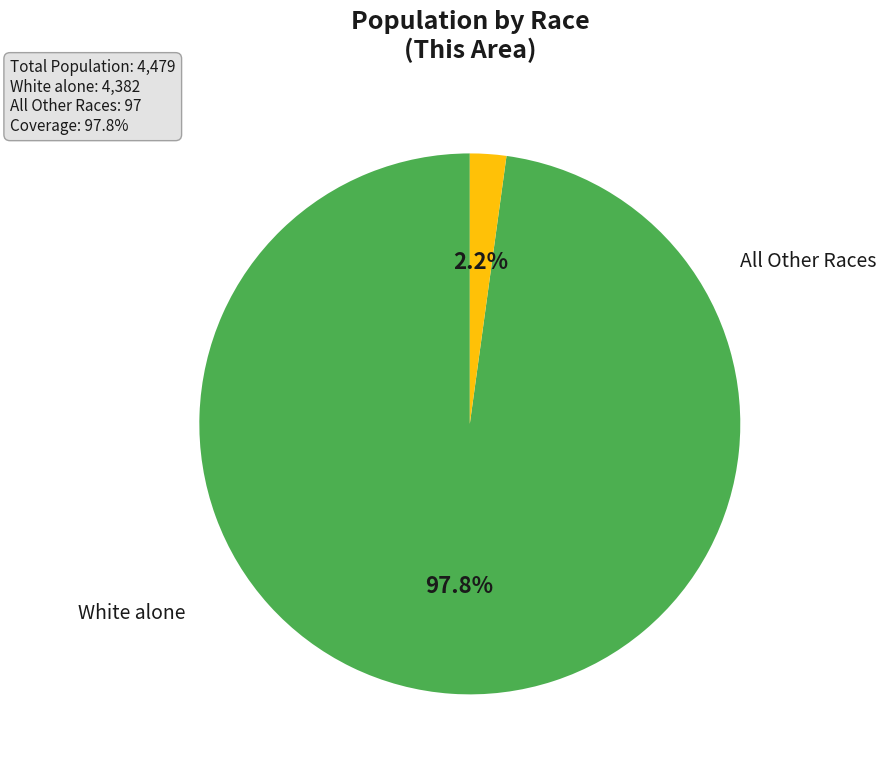

Is there a majority slice in this chart?

Yes